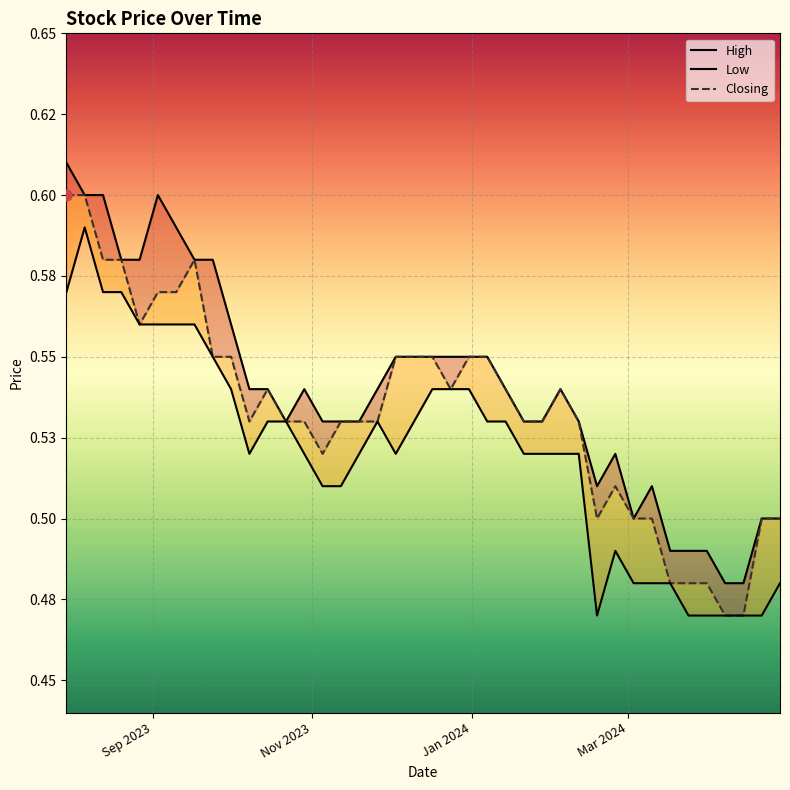

Reading left to right, what are all the values shown in this chart?

High: 0.6	0.6	0.6	0.6	0.6	0.6	0.6	0.6	0.6	0.6	0.5	0.5	0.5	0.5	0.5	0.5	0.5	0.5	0.6	0.6	0.6	0.6	0.6	0.6	0.5	0.5	0.5	0.5	0.5	0.5	0.5	0.5	0.5	0.5	0.5	0.5	0.5	0.5	0.5	0.5
Closing: 0.6	0.6	0.6	0.6	0.6	0.6	0.6	0.6	0.6	0.6	0.5	0.5	0.5	0.5	0.5	0.5	0.5	0.5	0.6	0.6	0.6	0.5	0.6	0.6	0.5	0.5	0.5	0.5	0.5	0.5	0.5	0.5	0.5	0.5	0.5	0.5	0.5	0.5	0.5	0.5
Low: 0.6	0.6	0.6	0.6	0.6	0.6	0.6	0.6	0.6	0.5	0.5	0.5	0.5	0.5	0.5	0.5	0.5	0.5	0.5	0.5	0.5	0.5	0.5	0.5	0.5	0.5	0.5	0.5	0.5	0.5	0.5	0.5	0.5	0.5	0.5	0.5	0.5	0.5	0.5	0.5